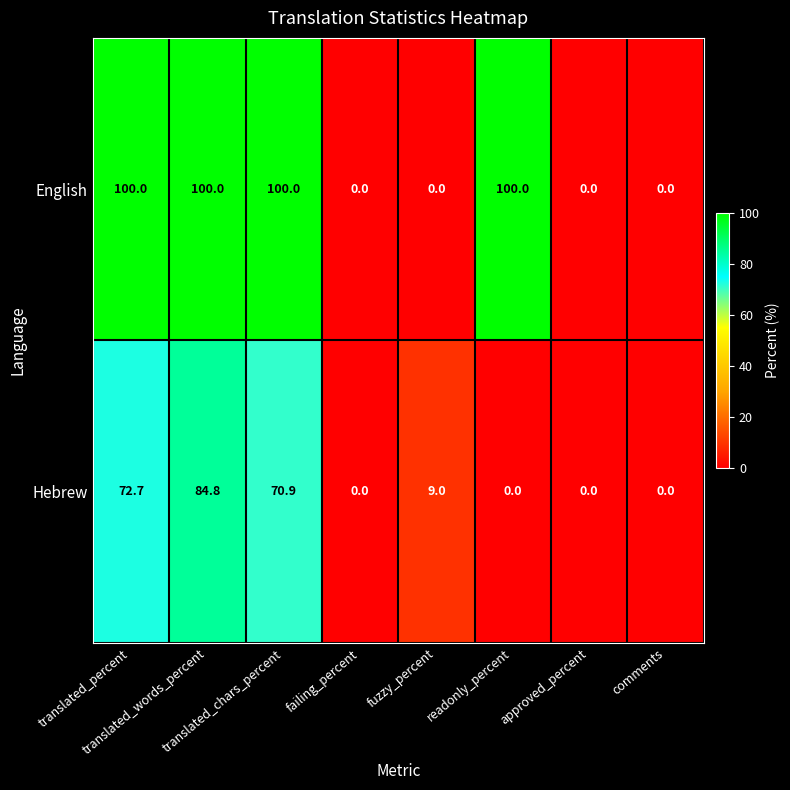

What is the sum of all English values?

400.0